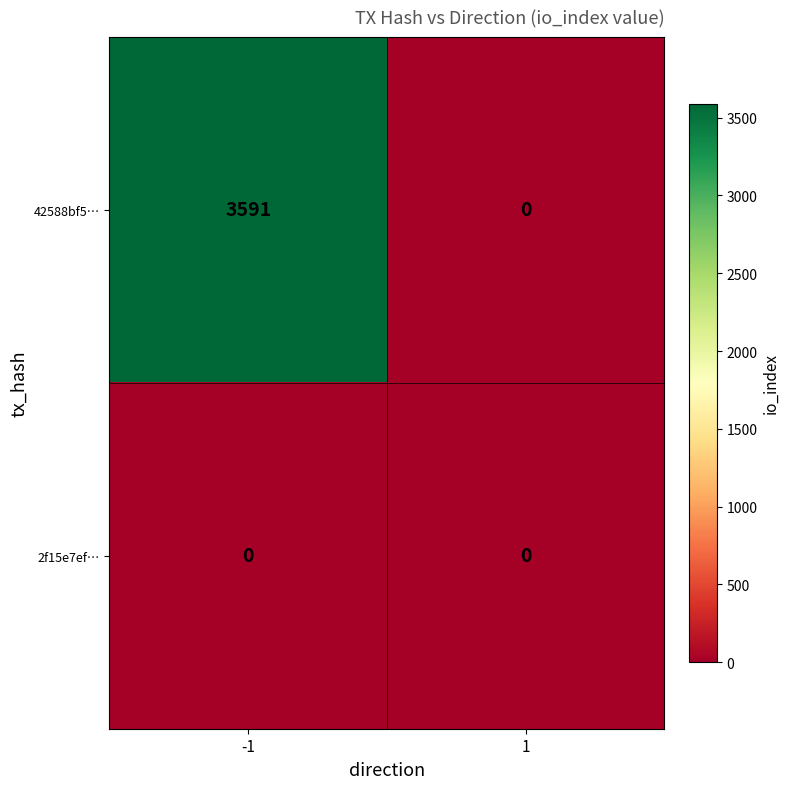

Read the 42588bf5… value at -1, to the nearest 10.

3590